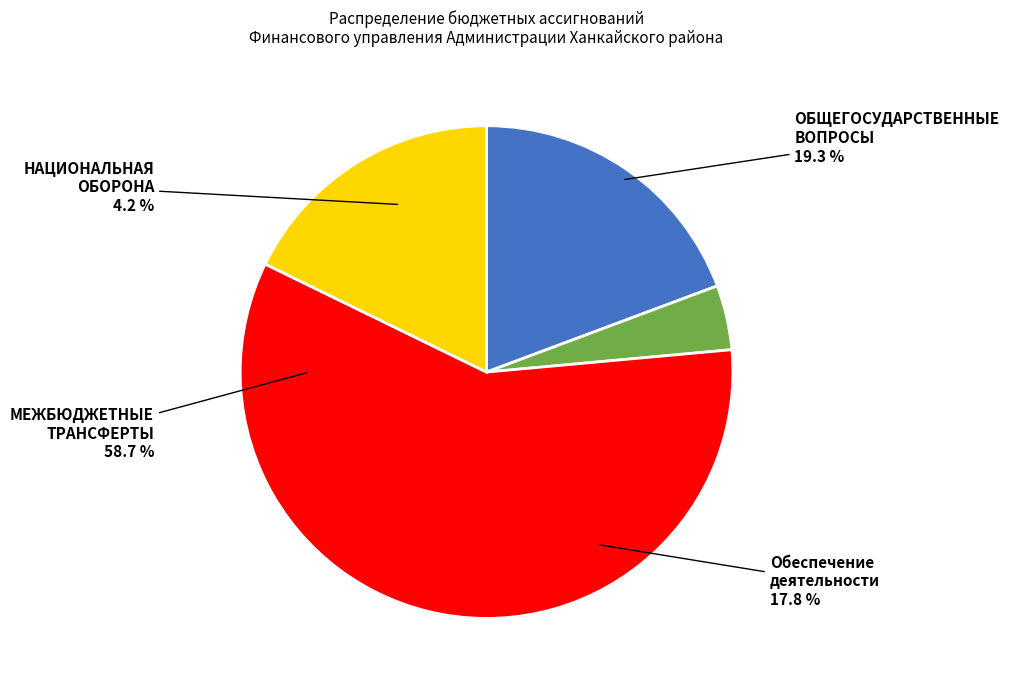

How many segments does this pie chart have?

4